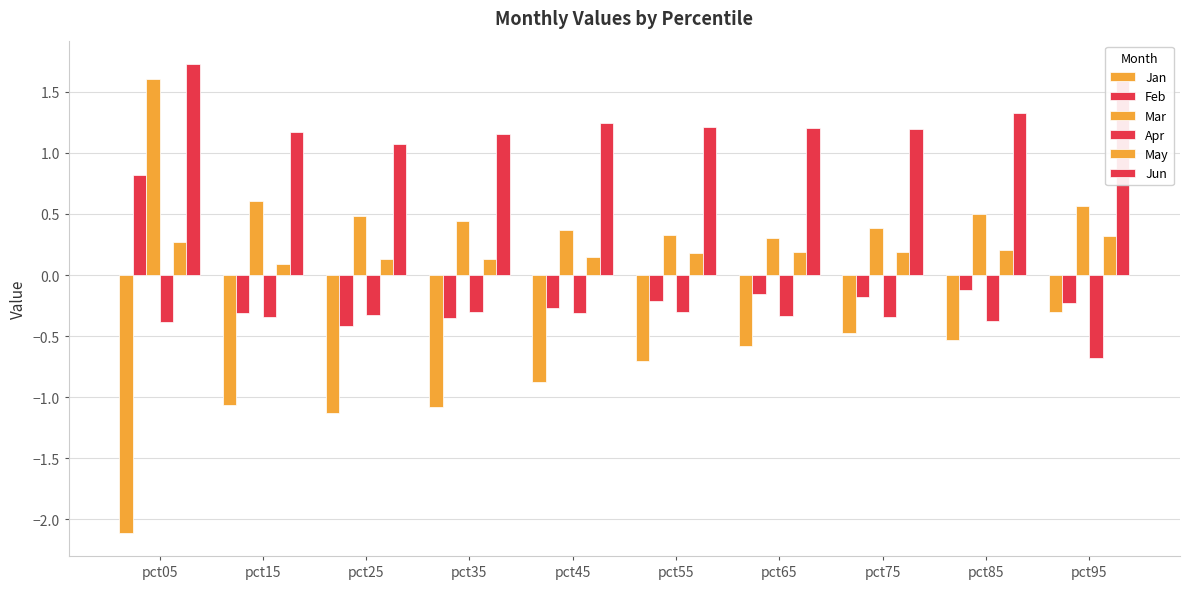

Count the number of data series in this chart.

6